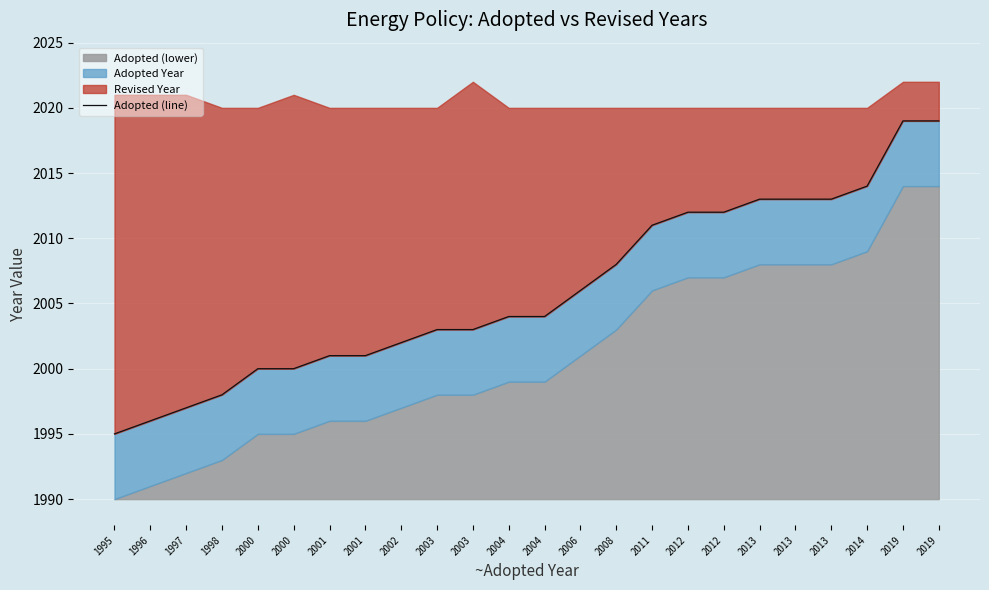

The value at 2013 is 2013. True or false?

True